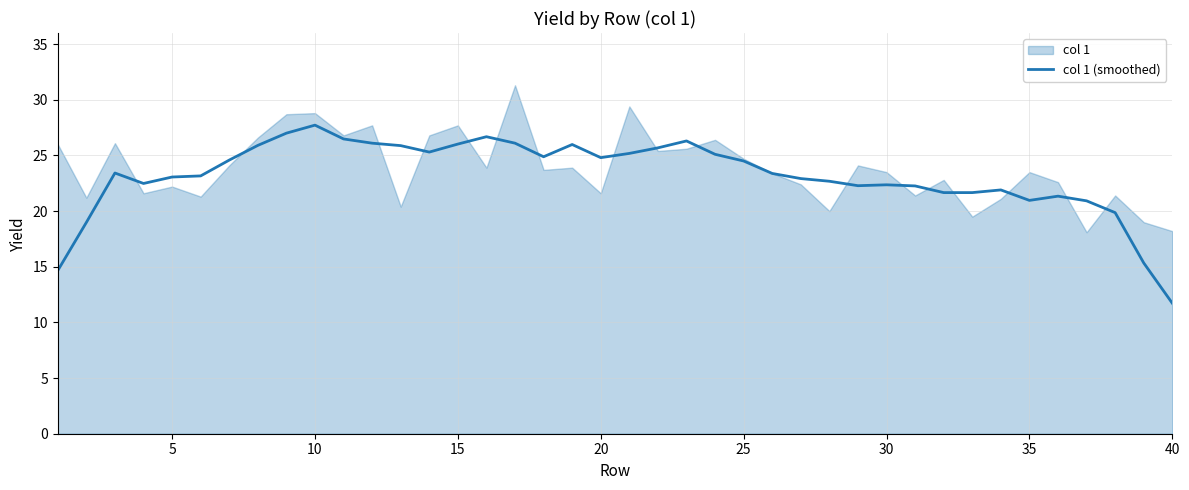

The value of col 1 (smoothed) at 25 is 32.7. True or false?

False